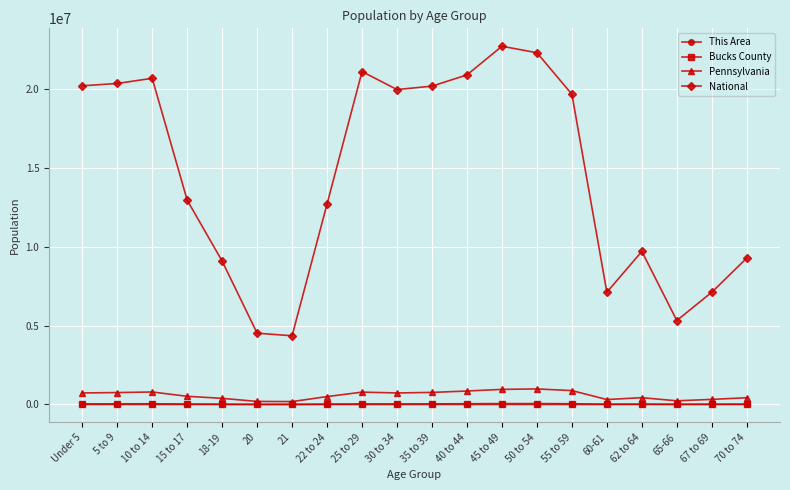

In Bucks County, how many points are lower than both neighbors (excluding endpoints)?

4